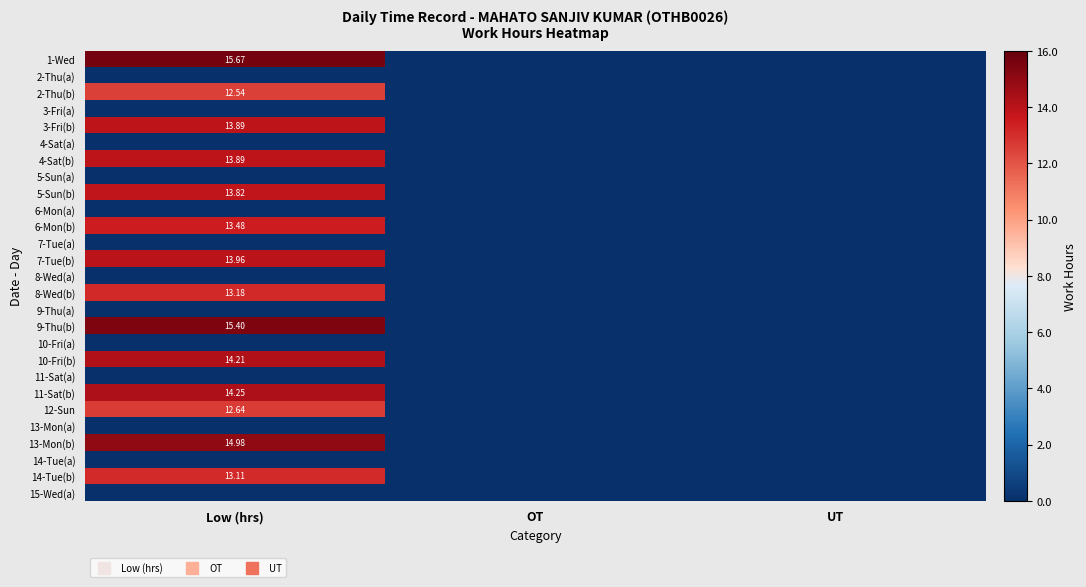

Between UT and OT, which is larger?

UT